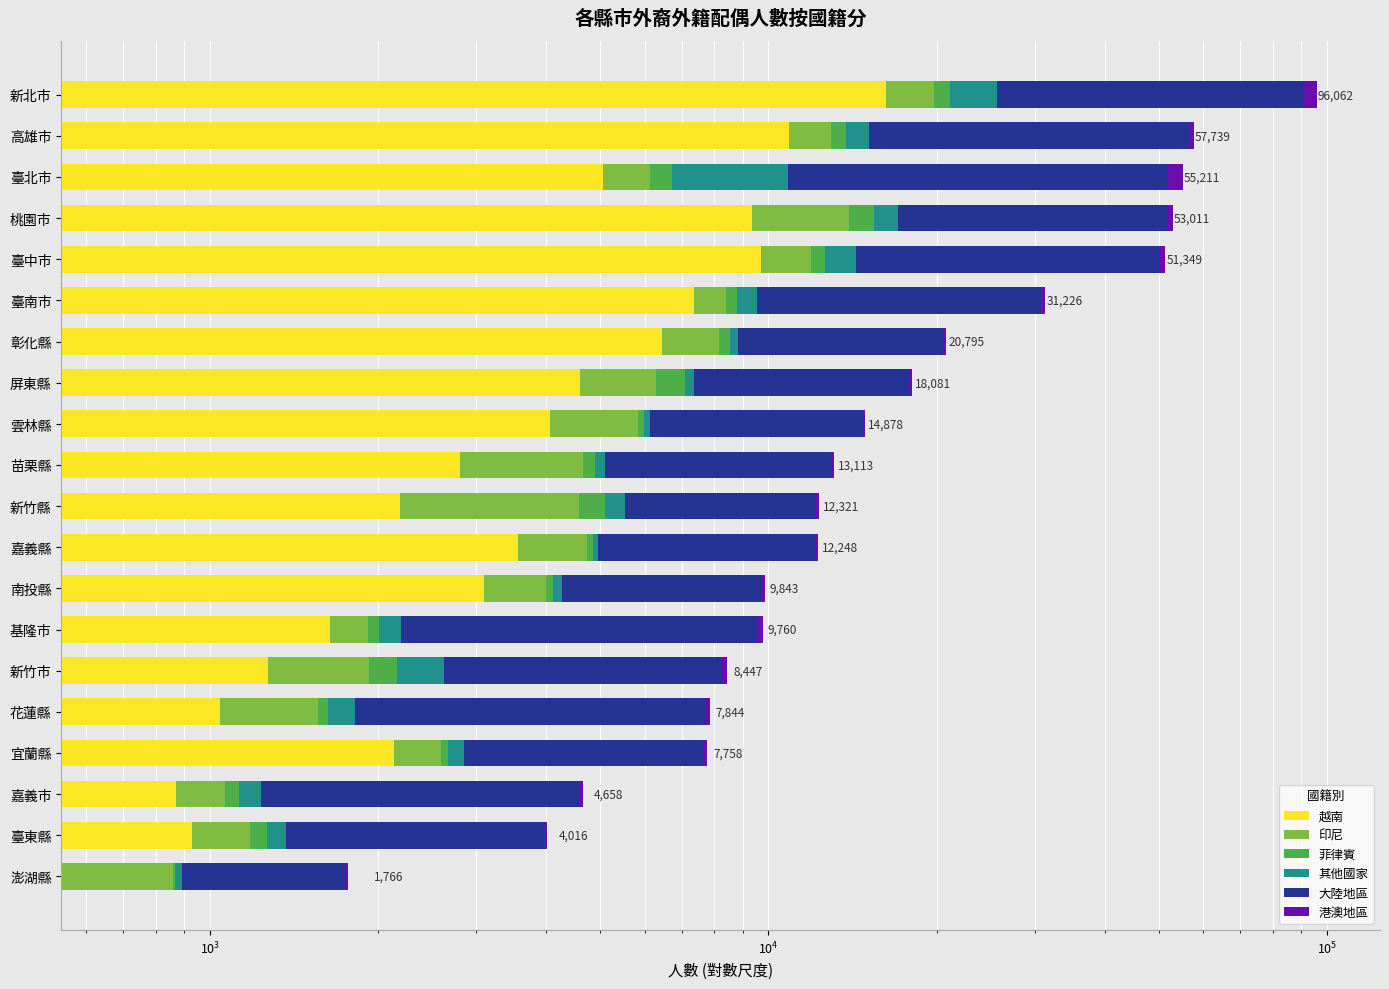

How many groups of bars are there?

20